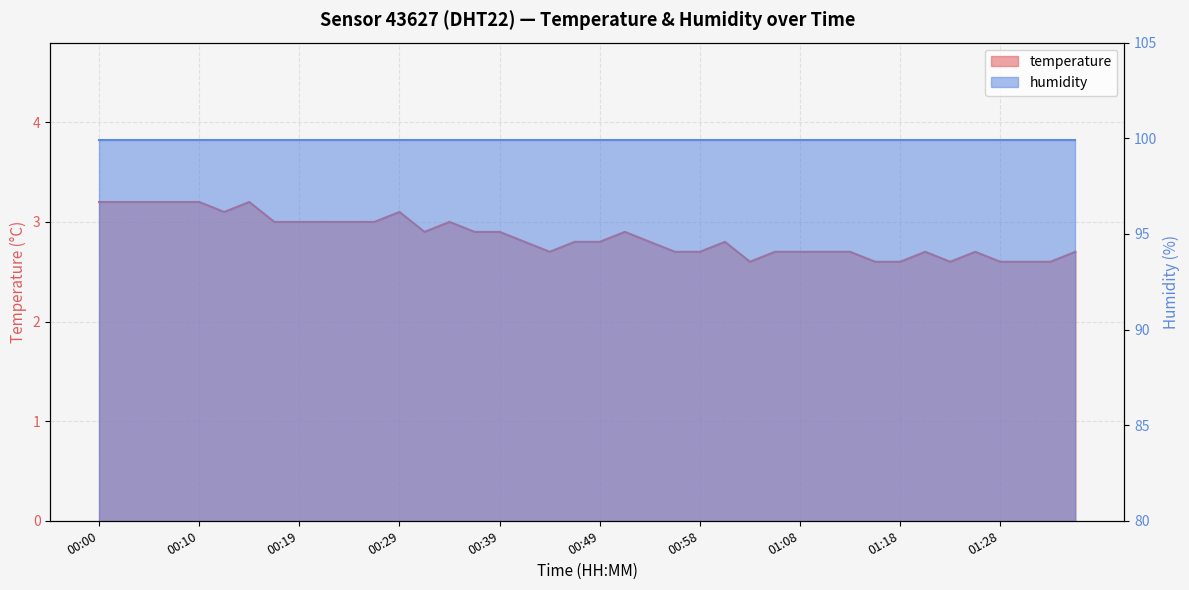

Rank the categories by value from highest to lowest.

00:00, 00:02, 00:05, 00:07, 00:10, 00:15, 00:12, 00:29, 00:17, 00:19, 00:22, 00:24, 00:27, 00:34, 00:32, 00:37, 00:39, 00:51, 00:41, 00:46, 00:49, 00:54, 01:01, 00:44, 00:56, 00:58, 01:06, 01:08, 01:11, 01:13, 01:20, 01:25, 01:35, 01:03, 01:15, 01:18, 01:23, 01:28, 01:30, 01:33